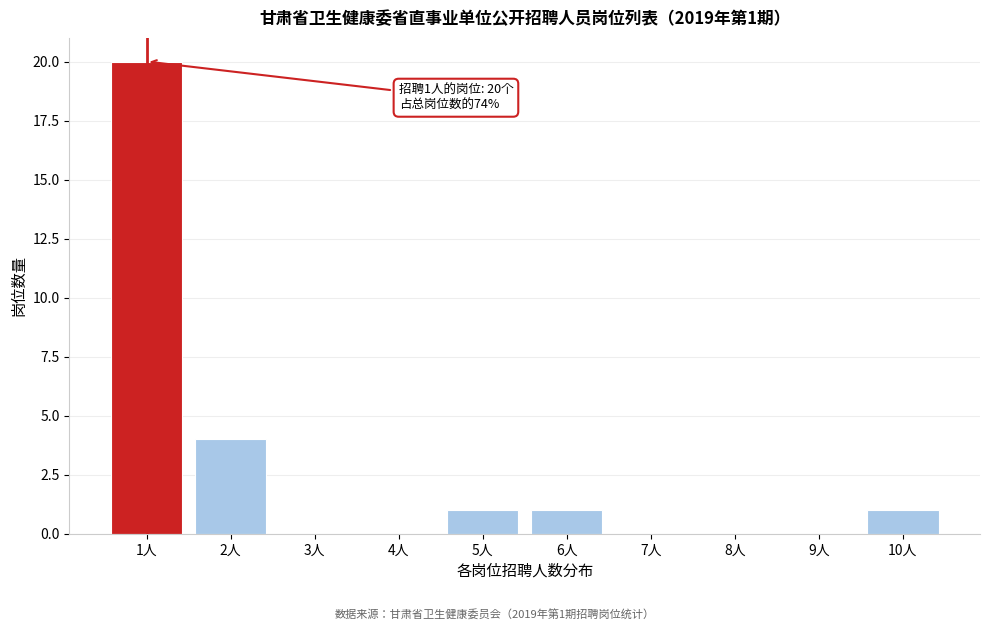

Reading left to right, what are all the values shown in this chart?

1人=20	2人=4	3人=0	4人=0	5人=1	6人=1	7人=0	8人=0	9人=0	10人=1